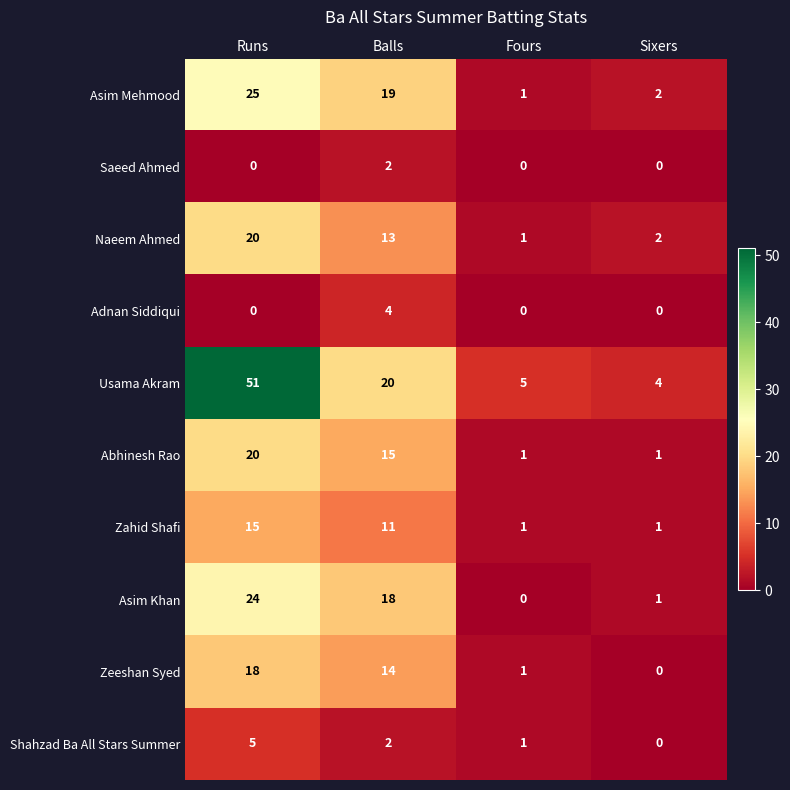

Which series has the largest total across all categories?

Usama Akram